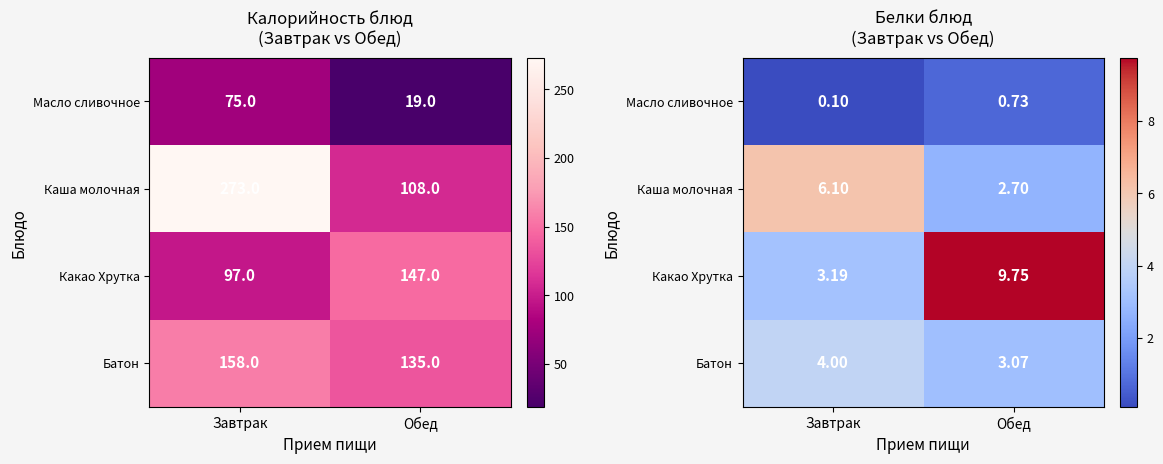

Which category has the lowest value across all series?

Завтрак